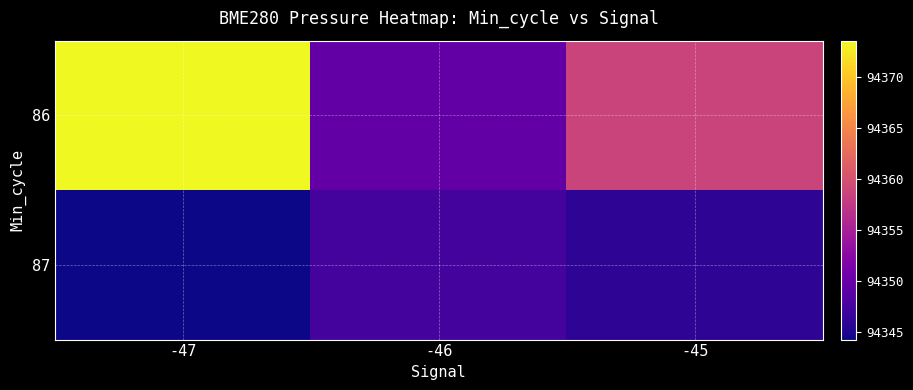

Which series changed the most between -46 and -45?

86